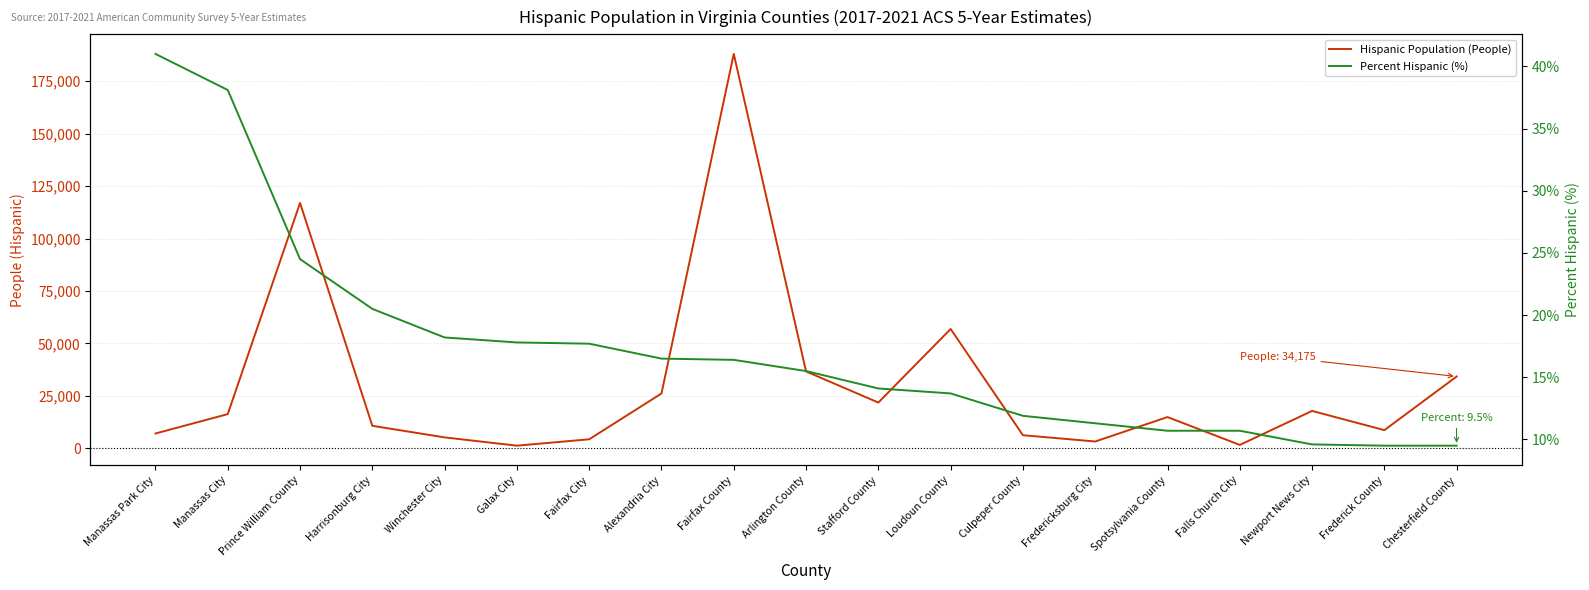

Rank the categories by Hispanic Population (People) value from lowest to highest.

Galax City, Falls Church City, Fredericksburg City, Fairfax City, Winchester City, Culpeper County, Manassas Park City, Frederick County, Harrisonburg City, Spotsylvania County, Manassas City, Newport News City, Stafford County, Alexandria City, Chesterfield County, Arlington County, Loudoun County, Prince William County, Fairfax County